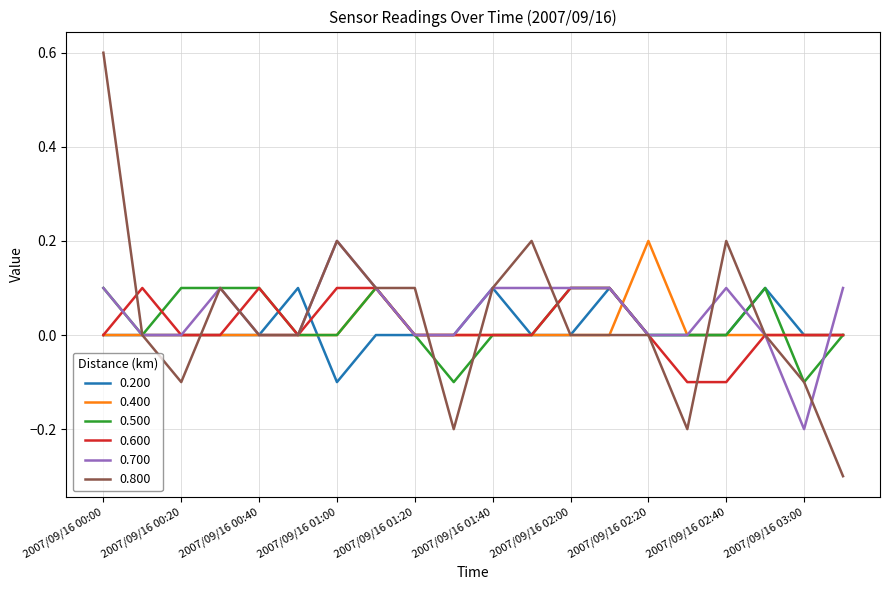

What is the greatest value displayed?

0.6